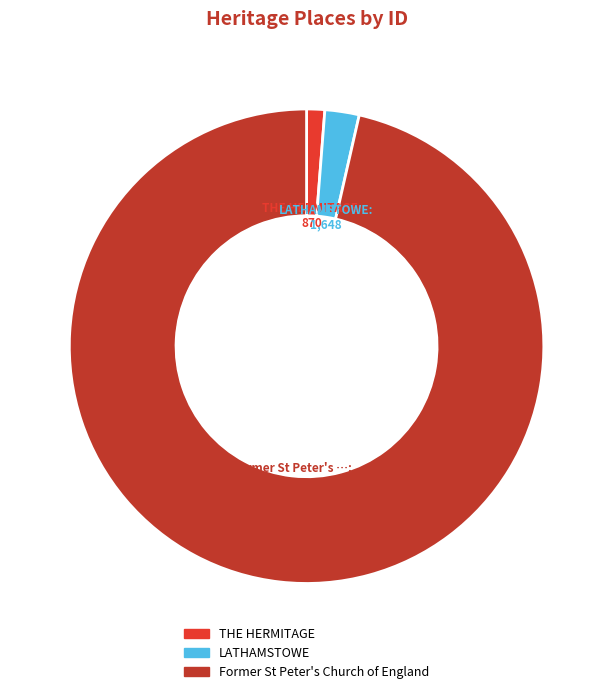

Which category has the smallest portion of the pie?

THE HERMITAGE